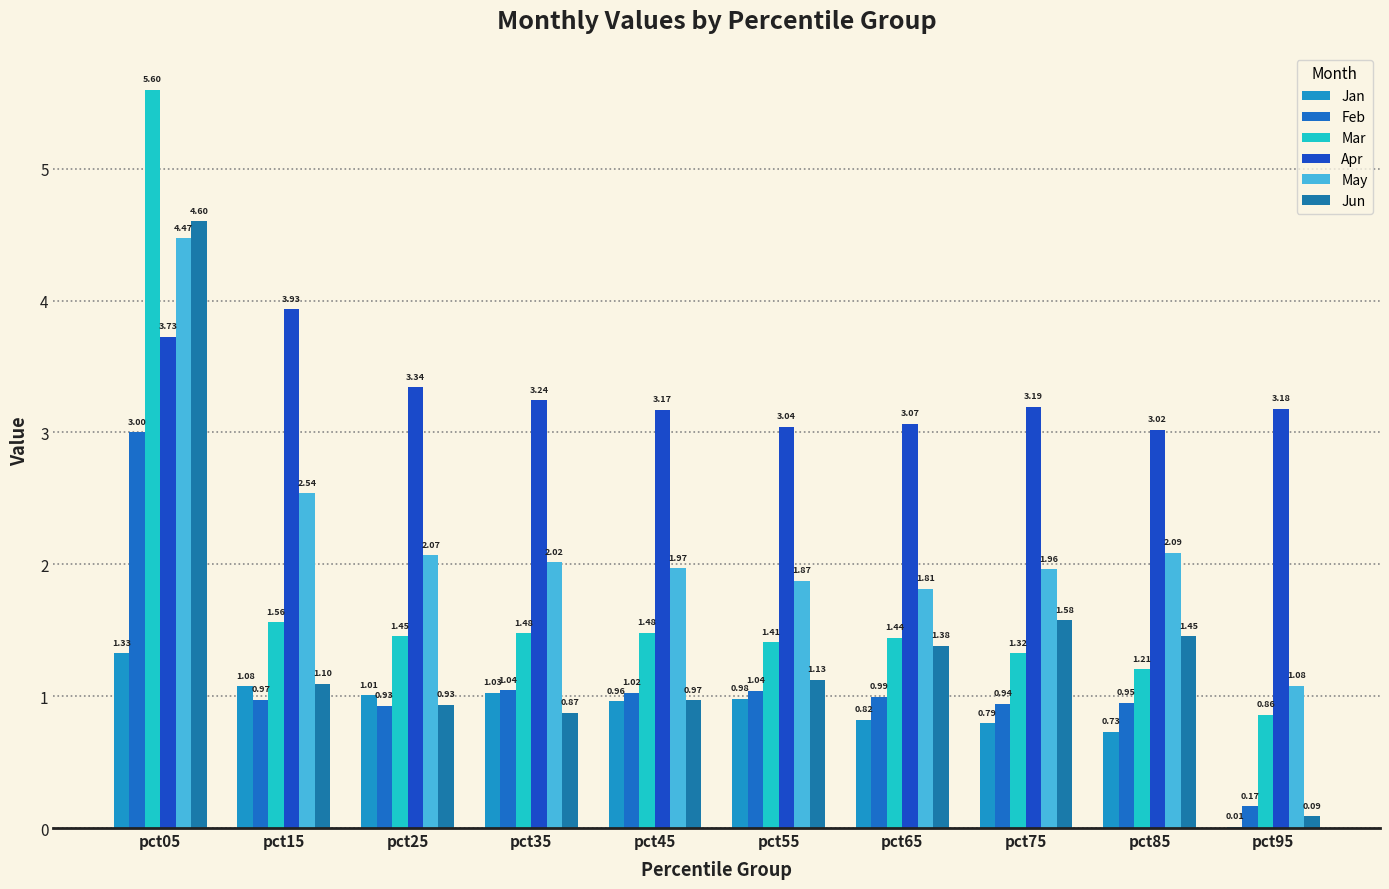

How many categories are shown in the chart?

10